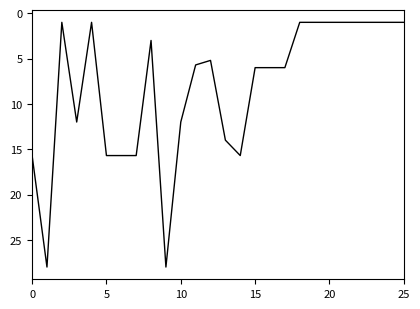

What is the greatest value displayed?

28.0